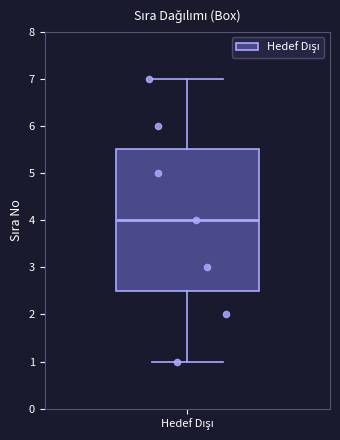

Where does the upper whisker of the box for Hedef Dışı end on the y-axis? The values are not printed on the chart, so give them approximately, as read against the axis.

7.0